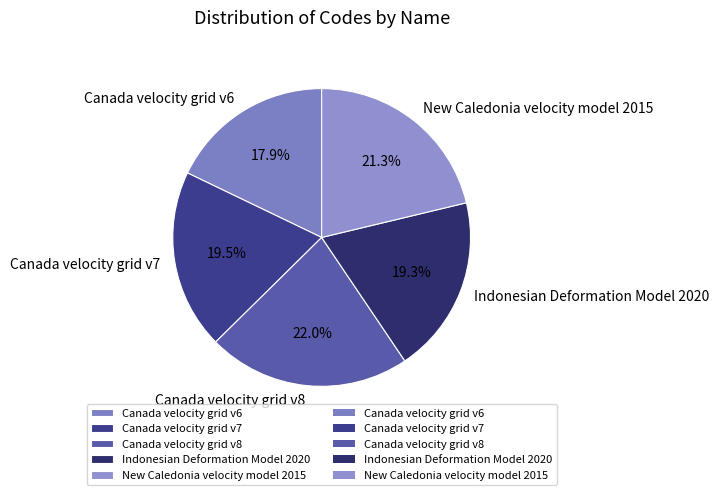

Approximately how many times larger is the value at Canada velocity grid v7 compared to Canada velocity grid v8?

0.9